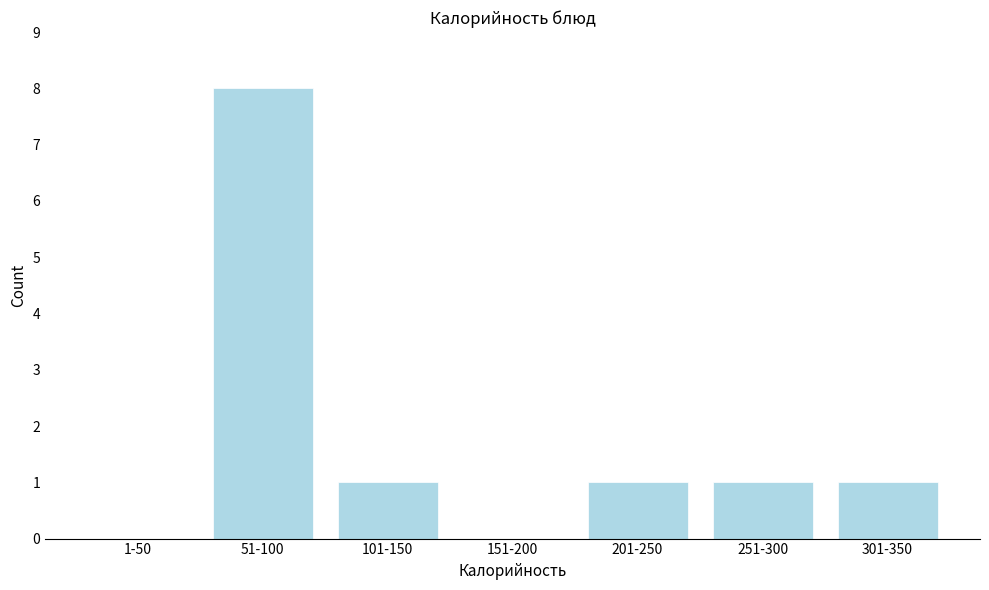

Reading left to right, transcribe all the data shown in this chart.

1-50=0	51-100=8	101-150=1	151-200=0	201-250=1	251-300=1	301-350=1